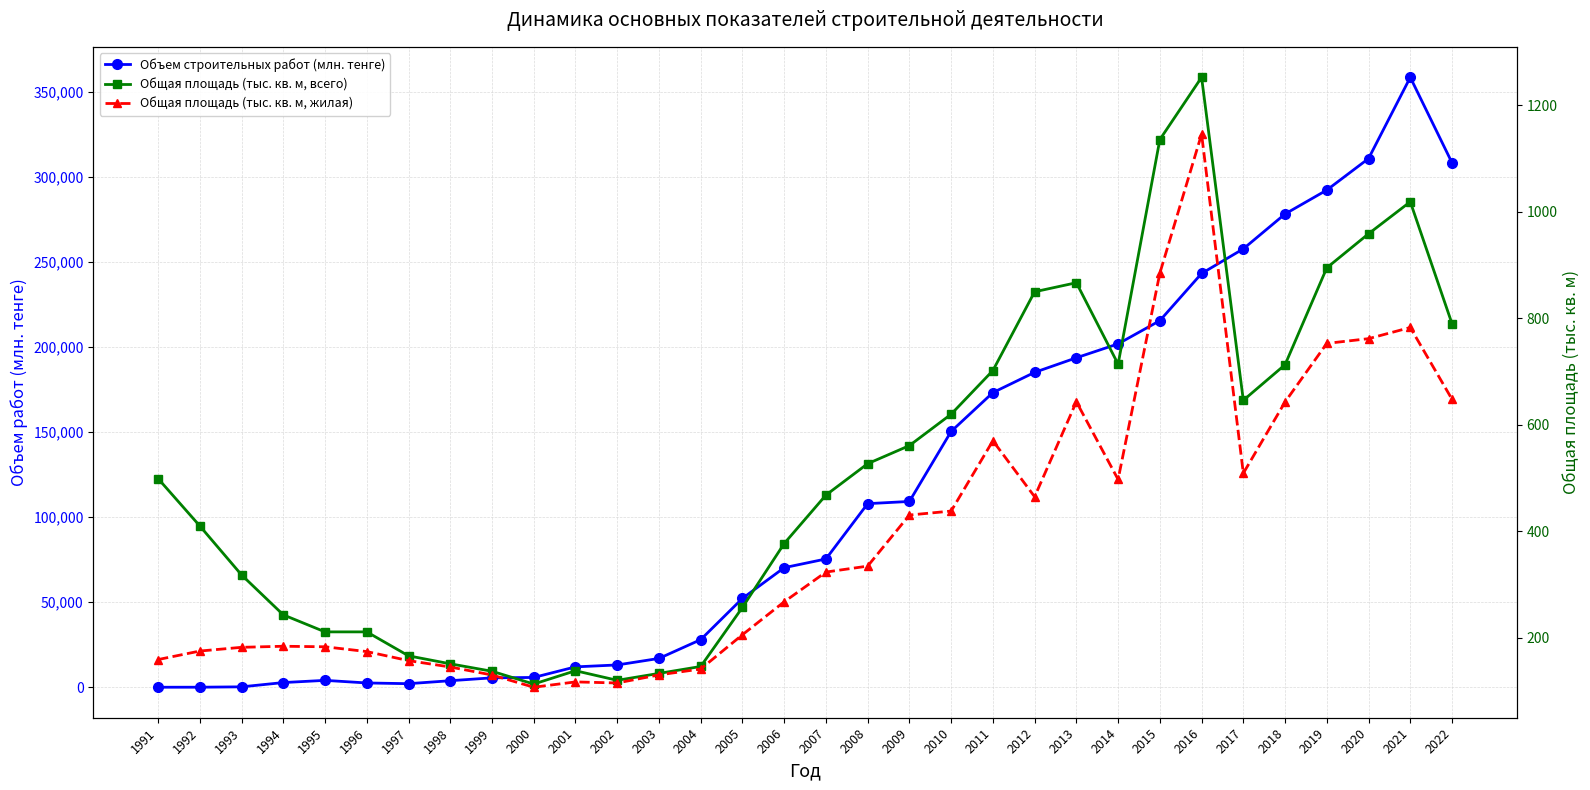

What is the difference between the Общая площадь (тыс. кв. м, жилая) values at 2004 and 1992?

33.8